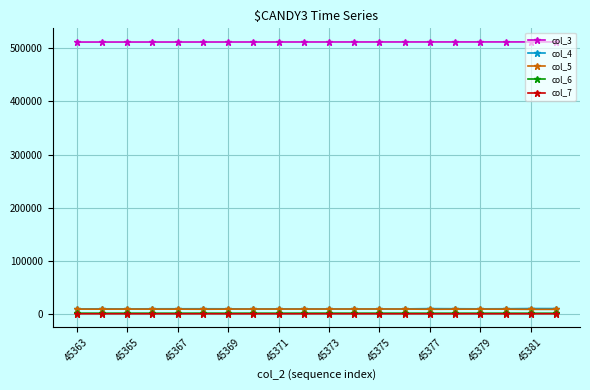

True or false: col_3 and col_5 intersect in this chart.

False